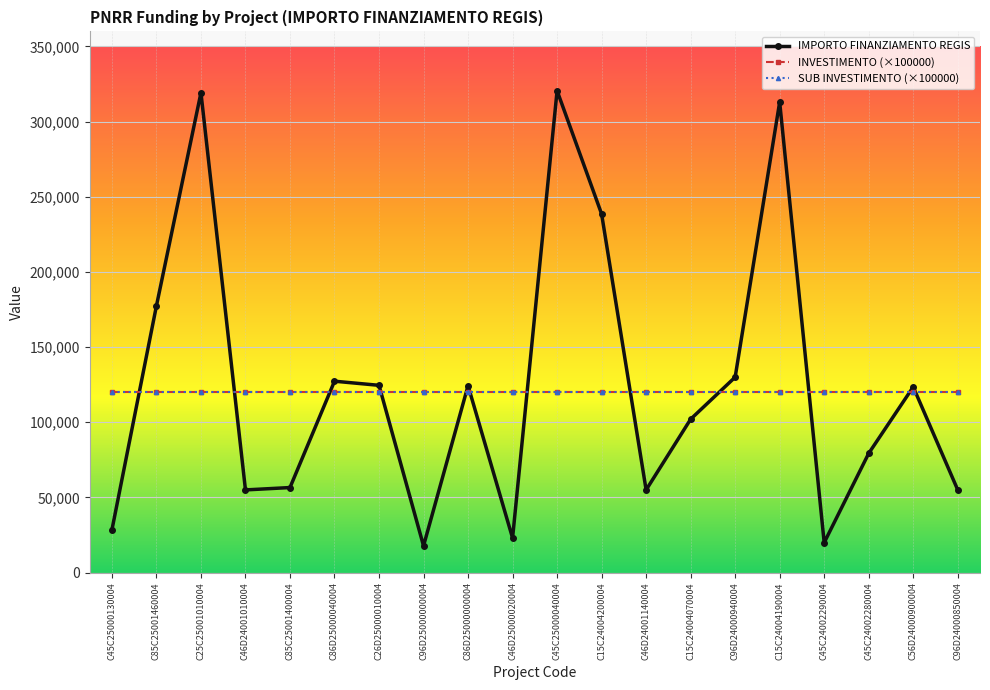

What is the total value across all series at C85C25001460004?

417400.0